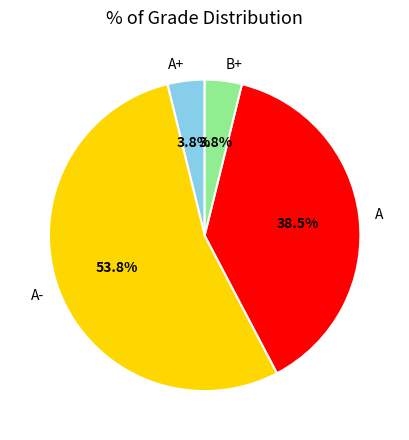

Count the number of slices in the pie.

4